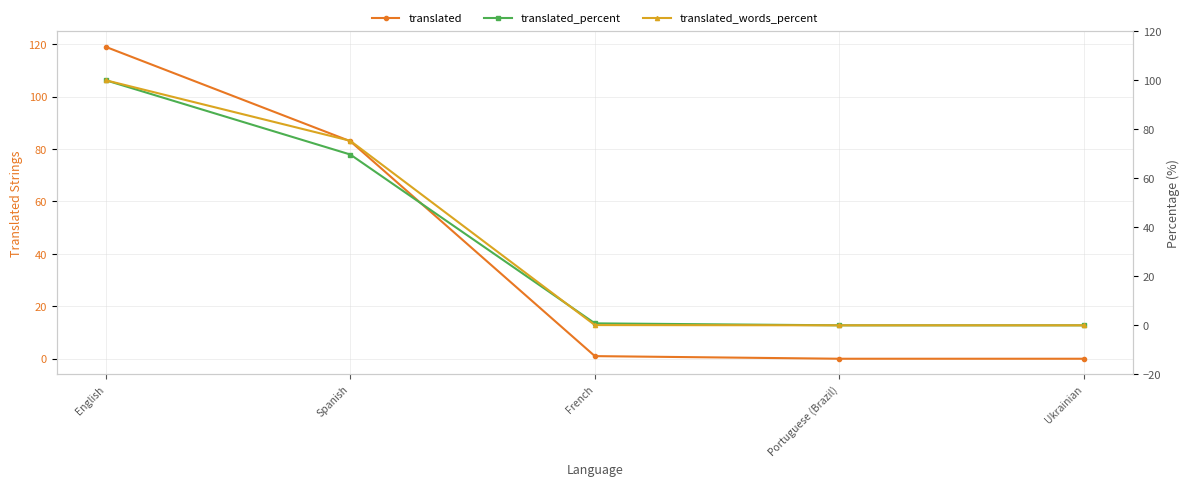

Reading left to right, transcribe all the data shown in this chart.

translated: English=119.0	Spanish=83.0	French=1.0	Portuguese (Brazil)=0.0	Ukrainian=0.0
translated_percent: English=100.0	Spanish=69.7	French=0.8	Portuguese (Brazil)=0.0	Ukrainian=0.0
translated_words_percent: English=100.0	Spanish=75.3	French=0.1	Portuguese (Brazil)=0.0	Ukrainian=0.0